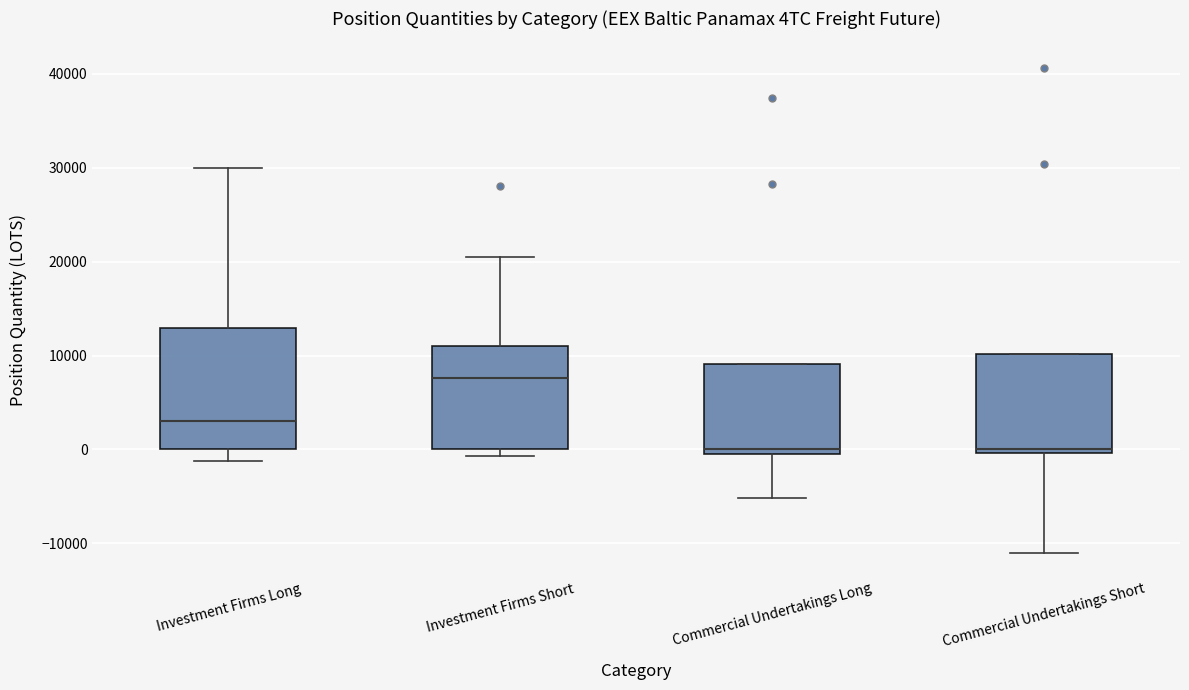

Reading left to right, read every box against the y-axis: the position of its median line, the range the box covers, and the ends of its whiskers. The values are not printed on the chart, so give them approximately, as read against the axis.

Investment Firms Long: median 3000, box 0 to 13000, whiskers -1000 to 30000
Investment Firms Short: median 8000, box 0 to 11000, whiskers -1000 to 20000
Commercial Undertakings Long: median 0, box -1000 to 9000, whiskers -5000 to 9000
Commercial Undertakings Short: median 0 (just above the box's lower edge), box 0 to 10000, whiskers -11000 to 10000